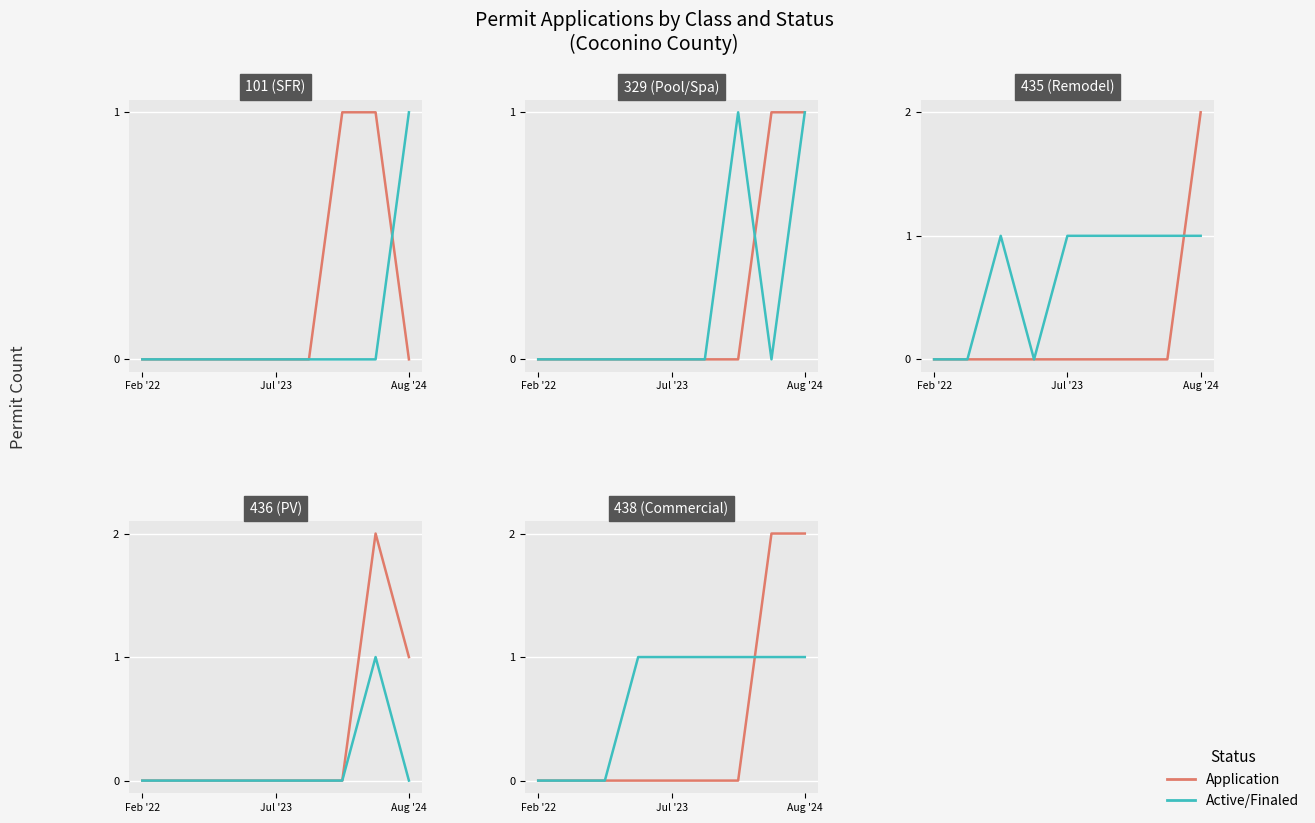

Which series ends up on top after the final intersection of Active/Finaled and Application?

Application